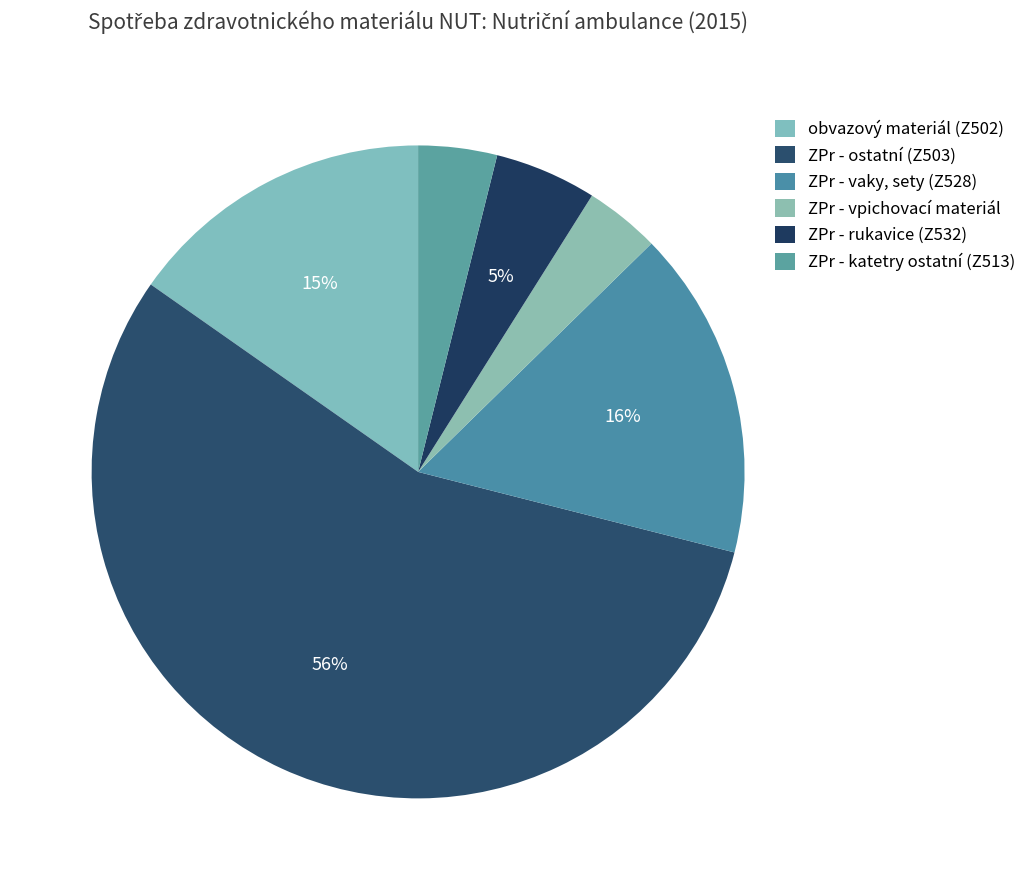

What is the largest slice in the pie chart?

ZPr - ostatní (Z503)